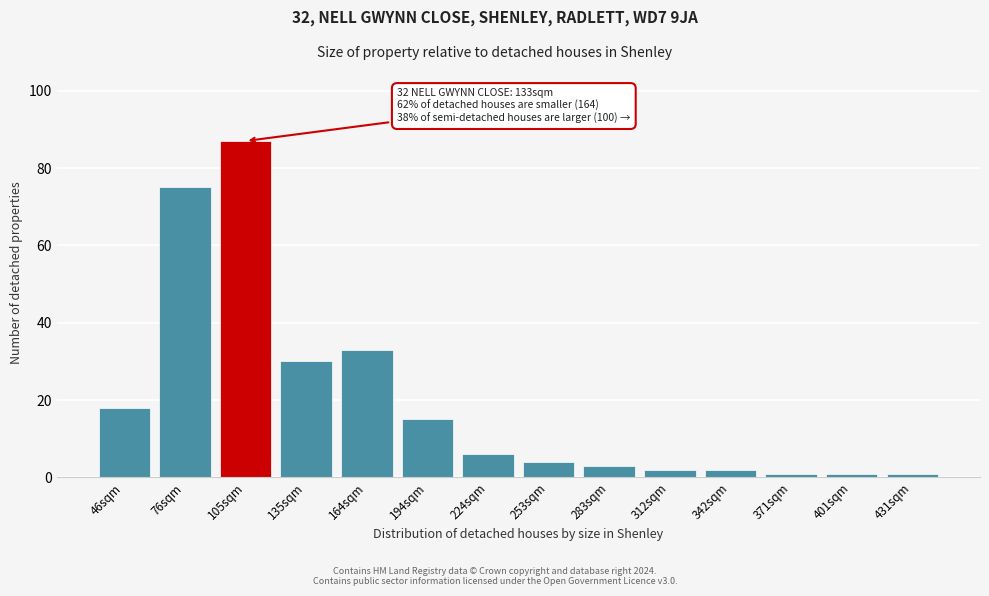

Reading left to right, transcribe all the data shown in this chart.

46sqm=18	76sqm=75	105sqm=87	135sqm=30	164sqm=33	194sqm=15	224sqm=6	253sqm=4	283sqm=3	312sqm=2	342sqm=2	371sqm=1	401sqm=1	431sqm=1